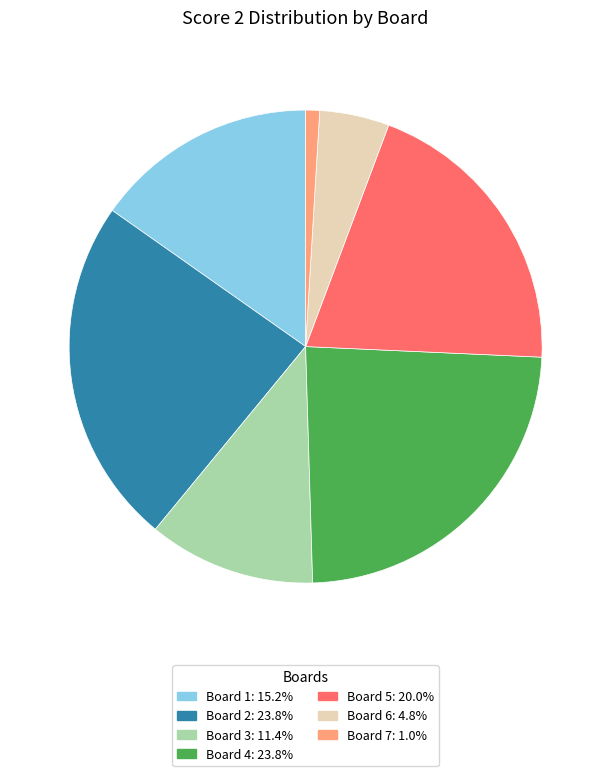

What is the smallest slice in the pie chart?

Board 7